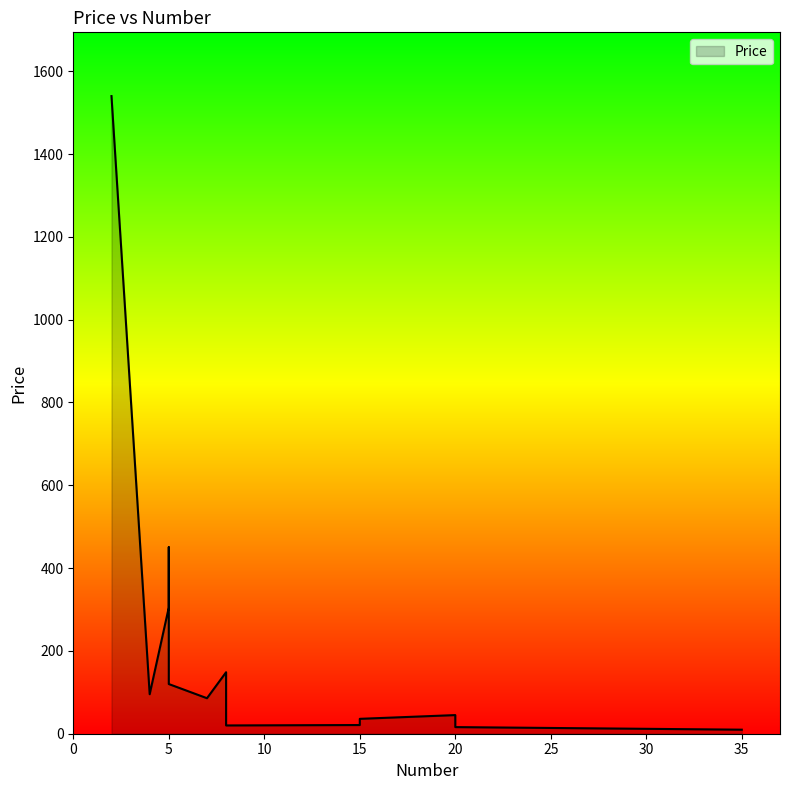

List the labels in order of value, smallest first.

35, 20, 8, 15, 15, 20, 7, 4, 5, 8, 5, 5, 2